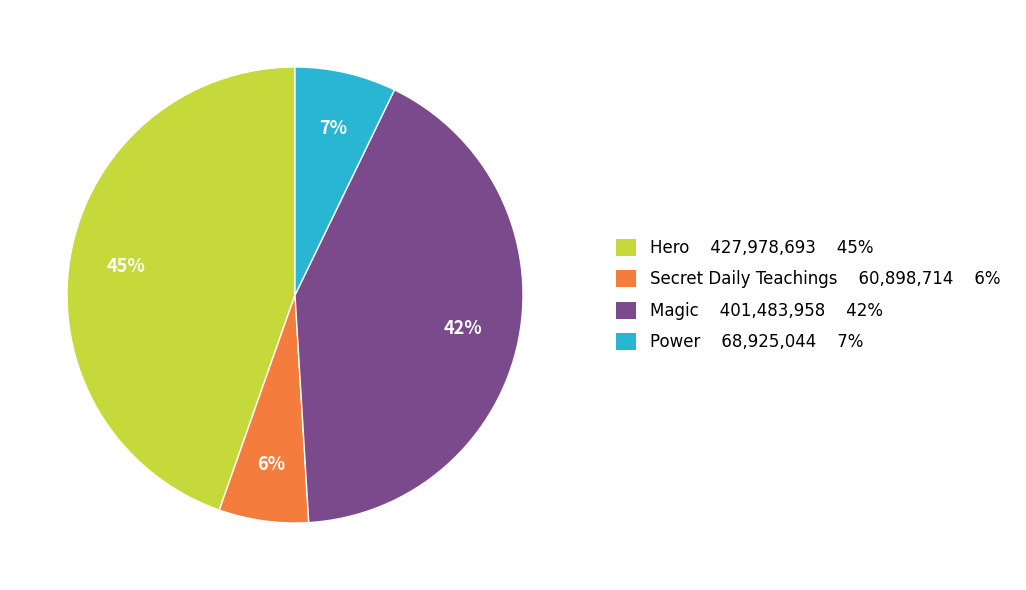

What is the largest slice in the pie chart?

Hero